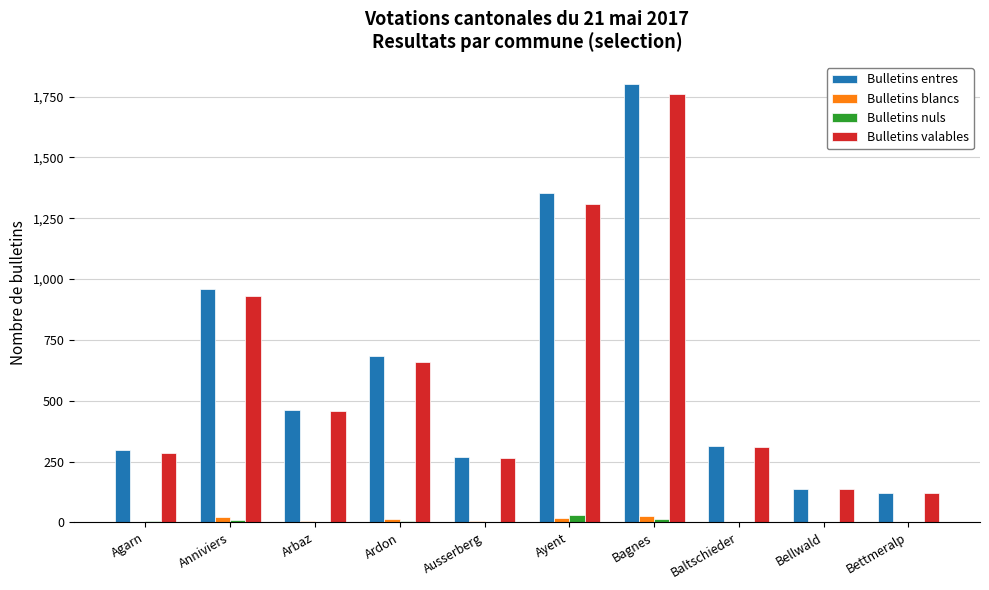

Count the number of categories in the chart.

10